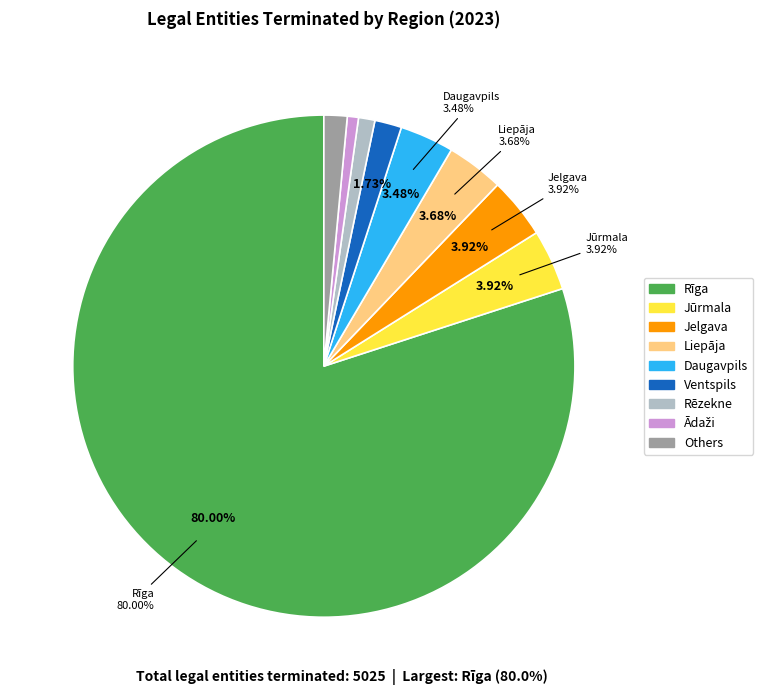

What is the largest slice in the pie chart?

Rīga